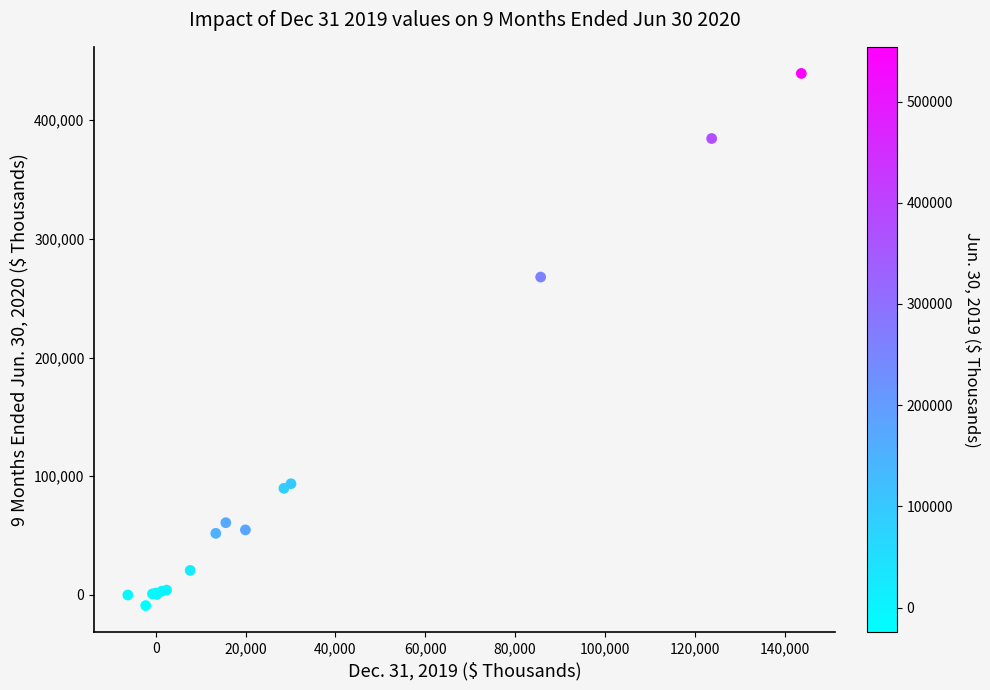

What Y value in the scatter plot is closest to 215229?

267852